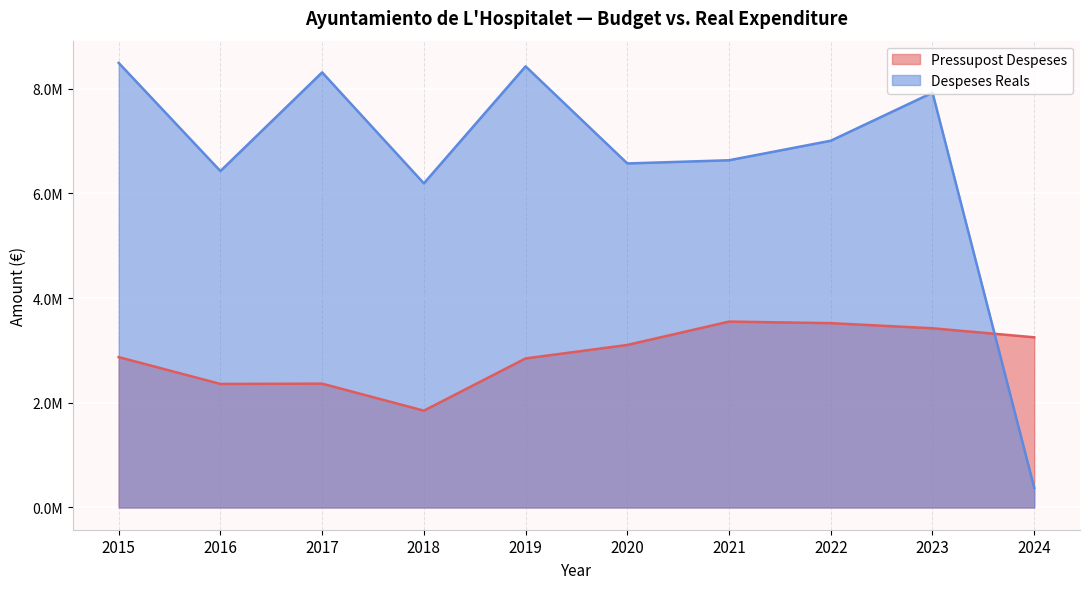

Which has a higher value, 2020 or 2023?

2023